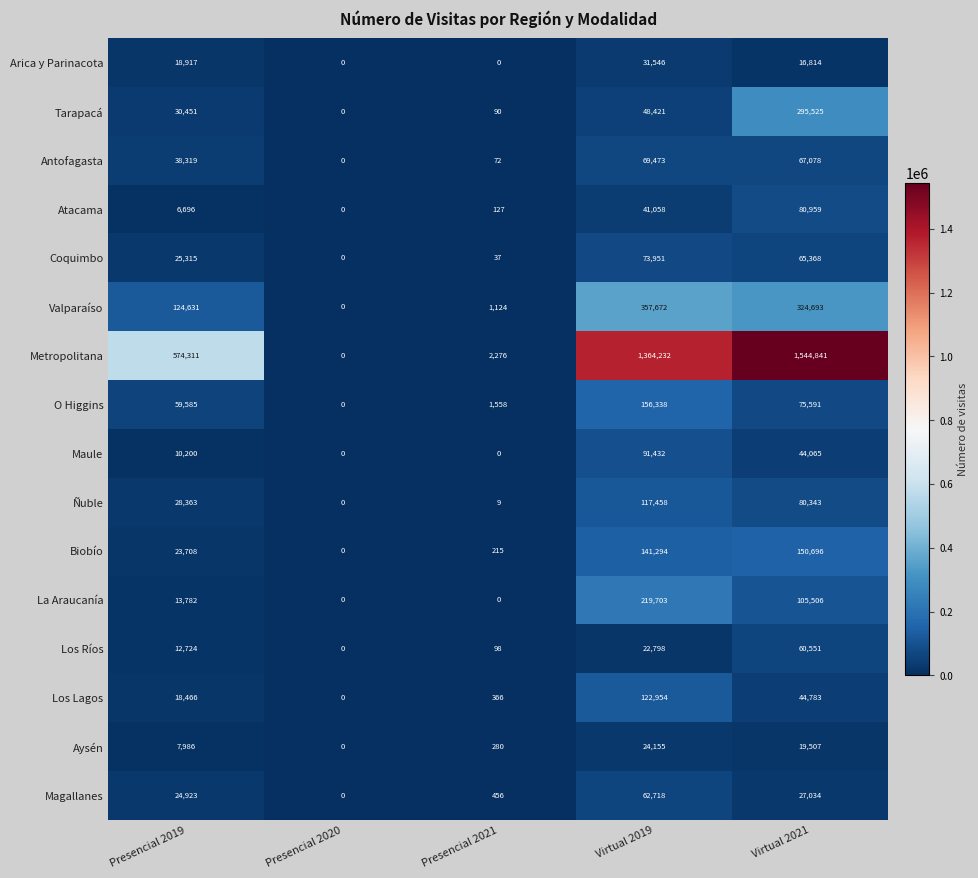

At which label is Arica y Parinacota closest to 15773?

Virtual 2021